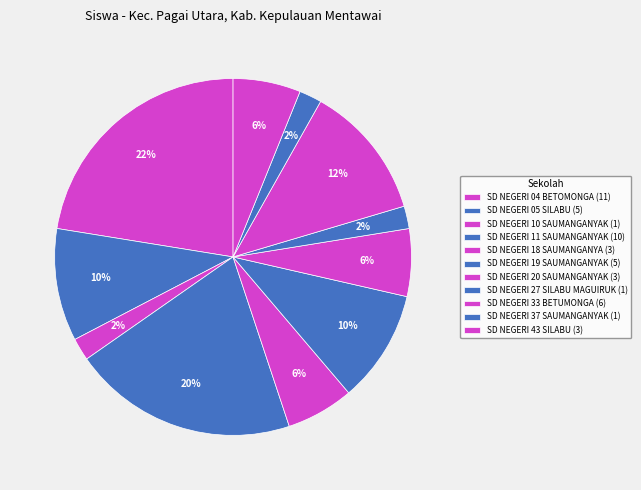

How many slices are in this pie chart?

11